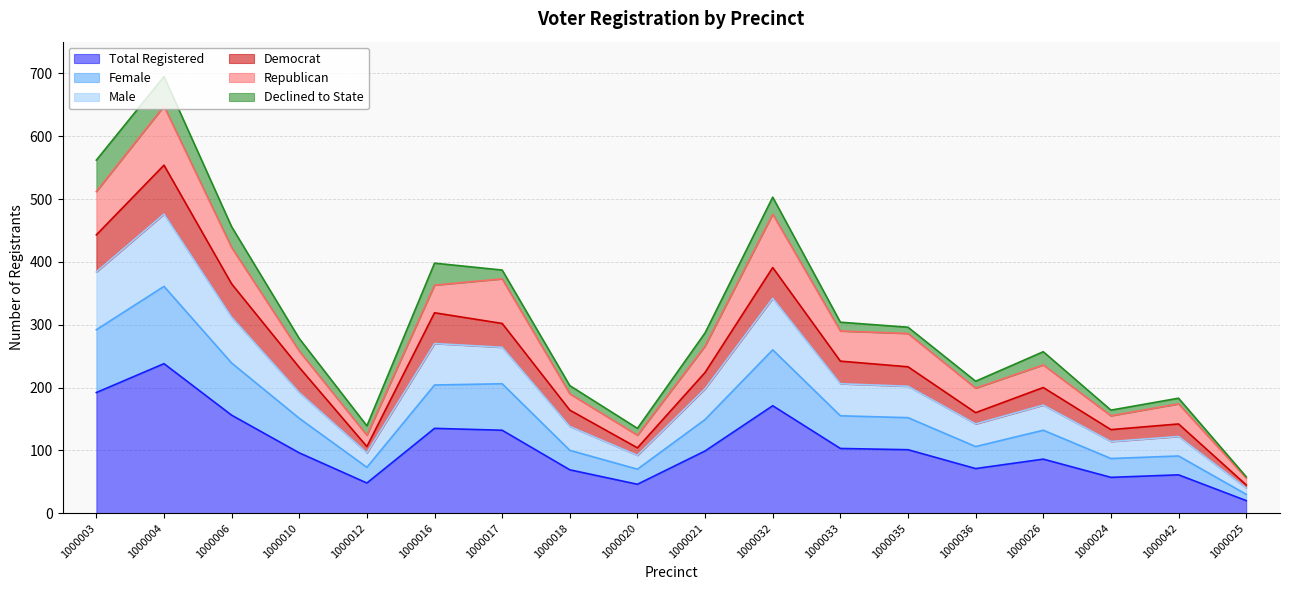

What is the label of the 3rd point from the right?

1000024